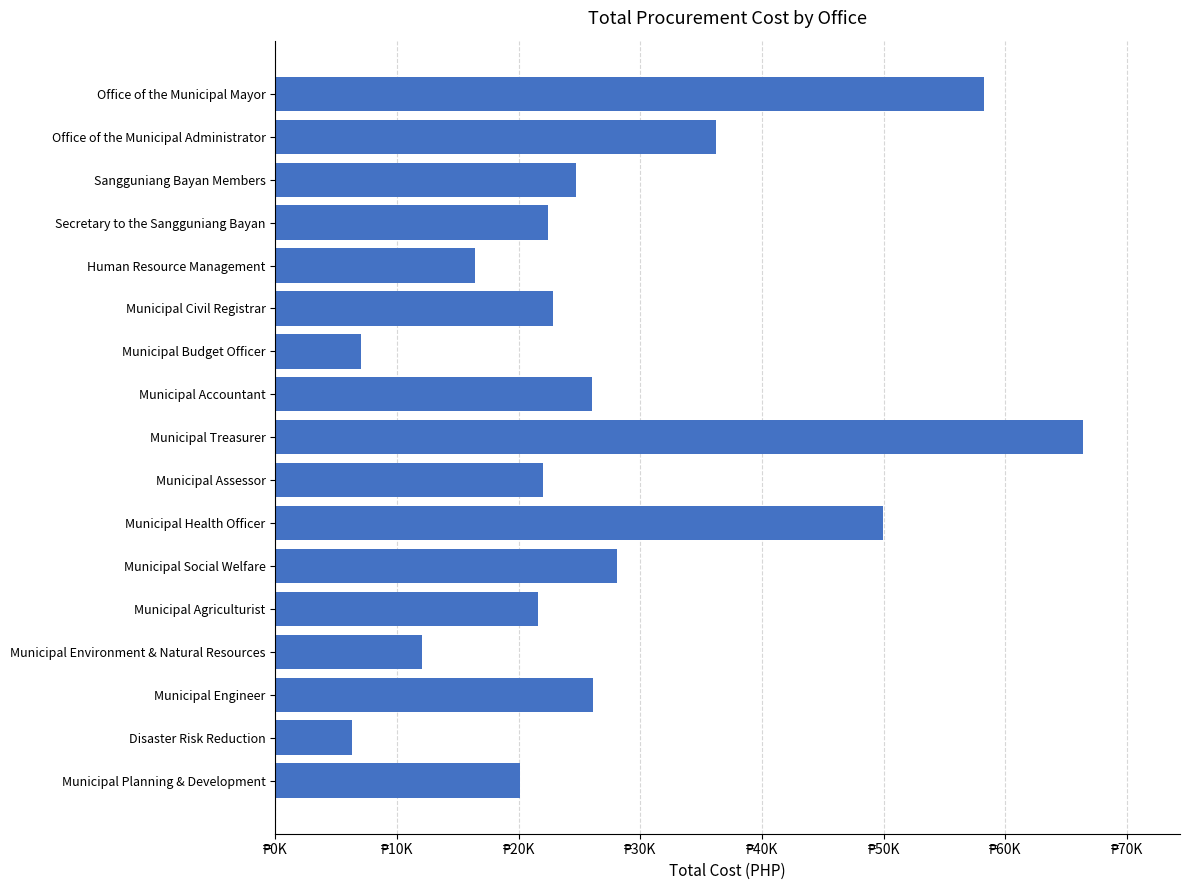

Are the bars horizontal?

Yes